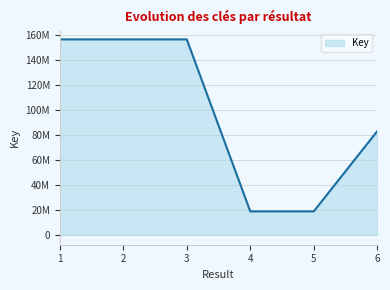

Reading left to right, extract all data points from this chart.

156236863	156237176	156236899	18806851	18806931	82908631